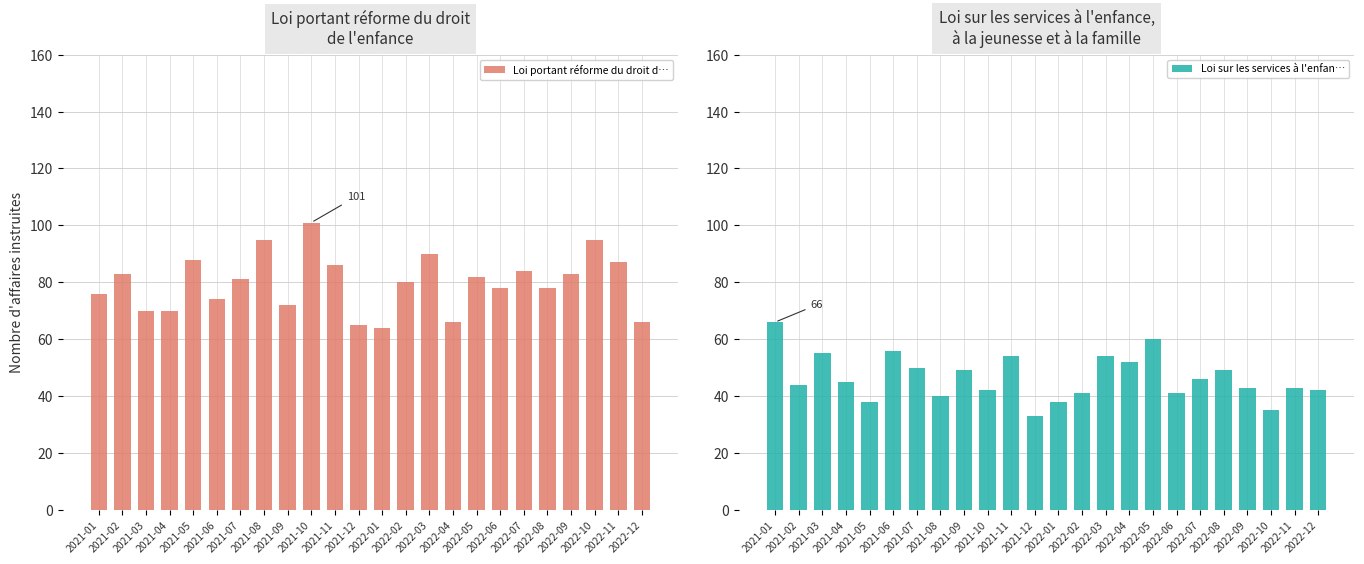

Does the chart contain any negative values?

No